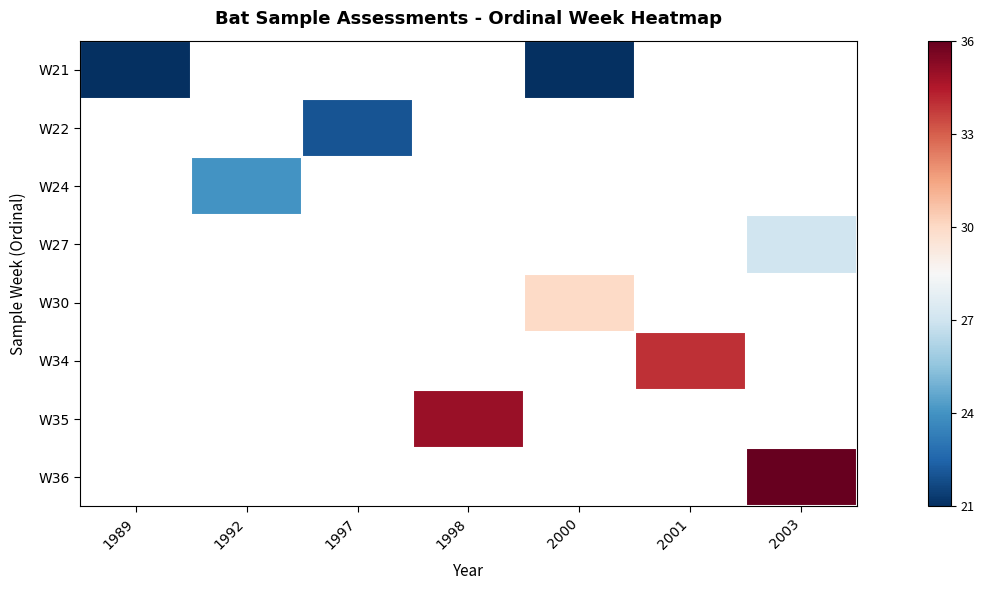

At which category does the chart reach its peak across all series?

2003